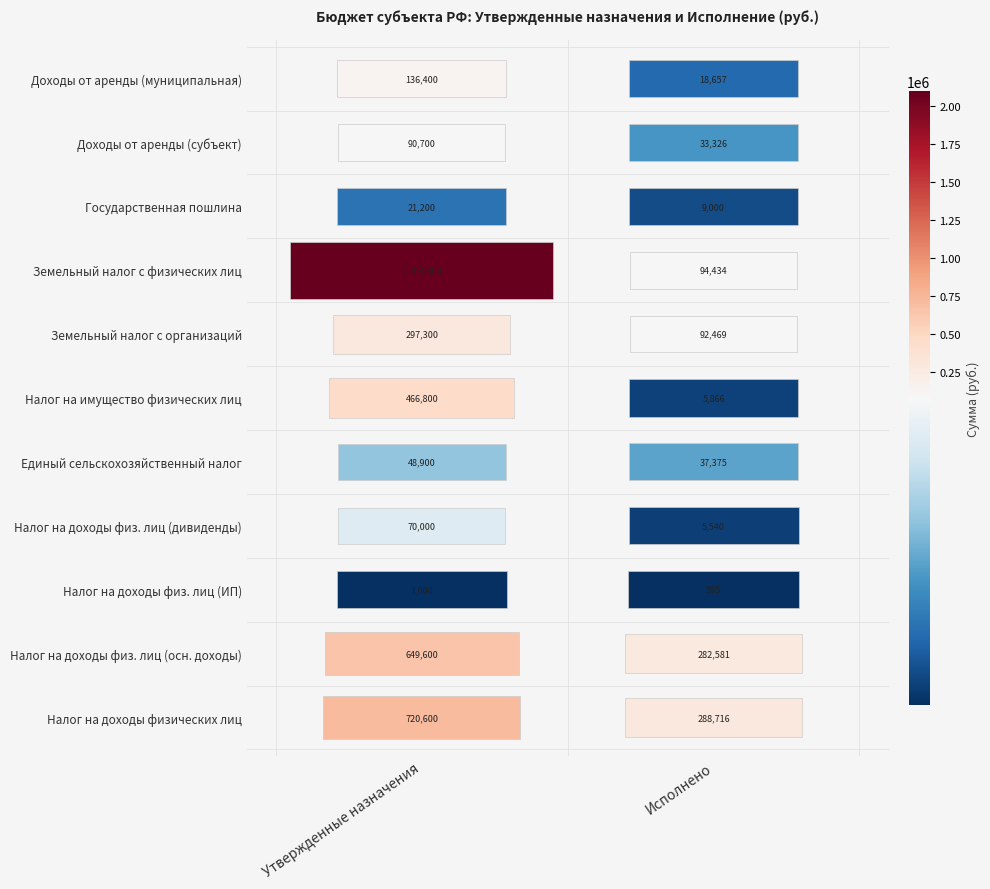

How many categories are shown in the chart?

2